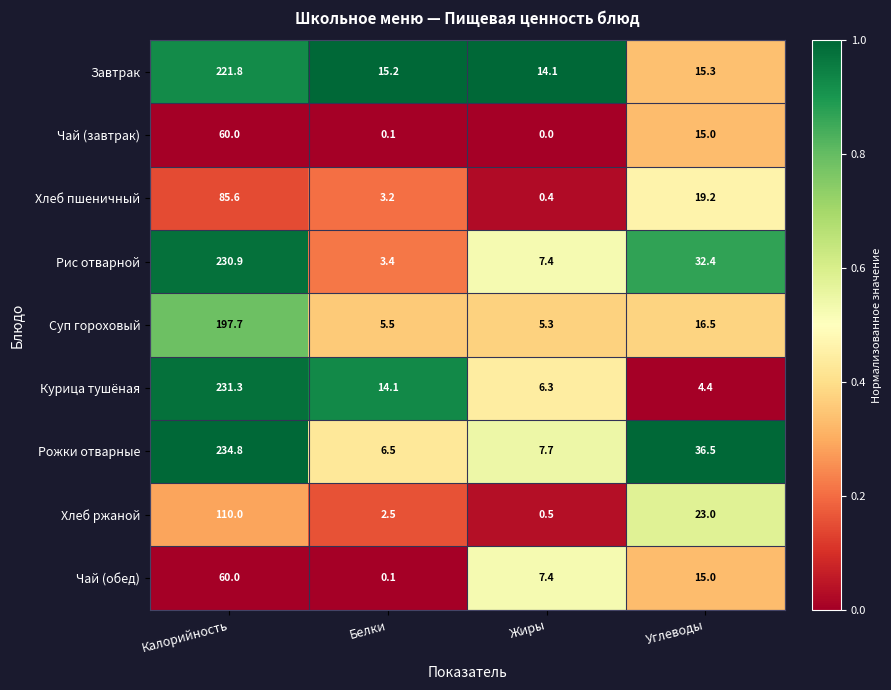

What is the total value across all series at Калорийность?

1432.1